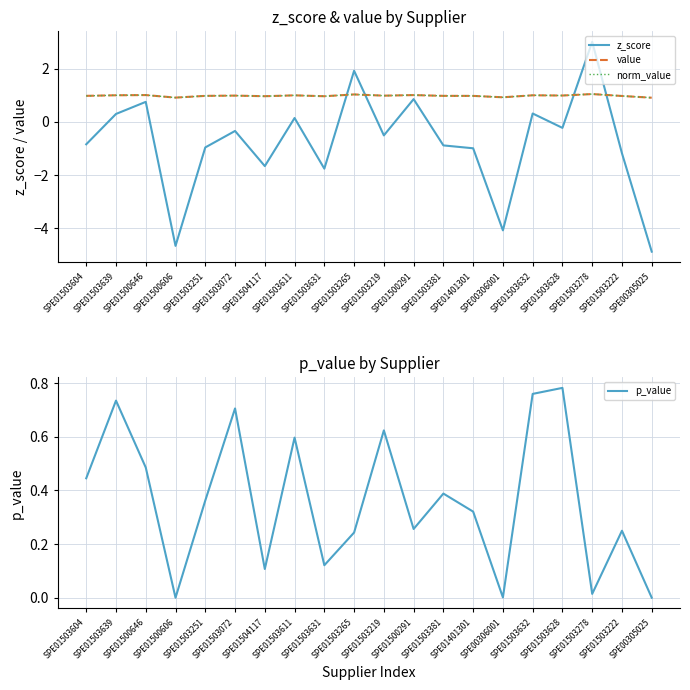

The norm_value series shows 0.2 at SPE01500646. True or false?

False